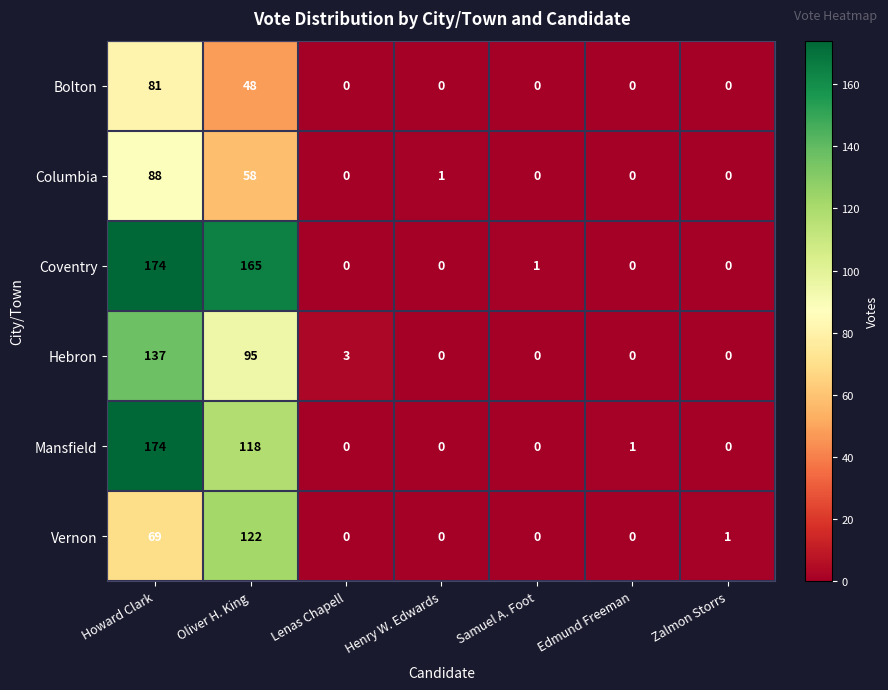

What is the difference between the highest and lowest values at Oliver H. King?

117